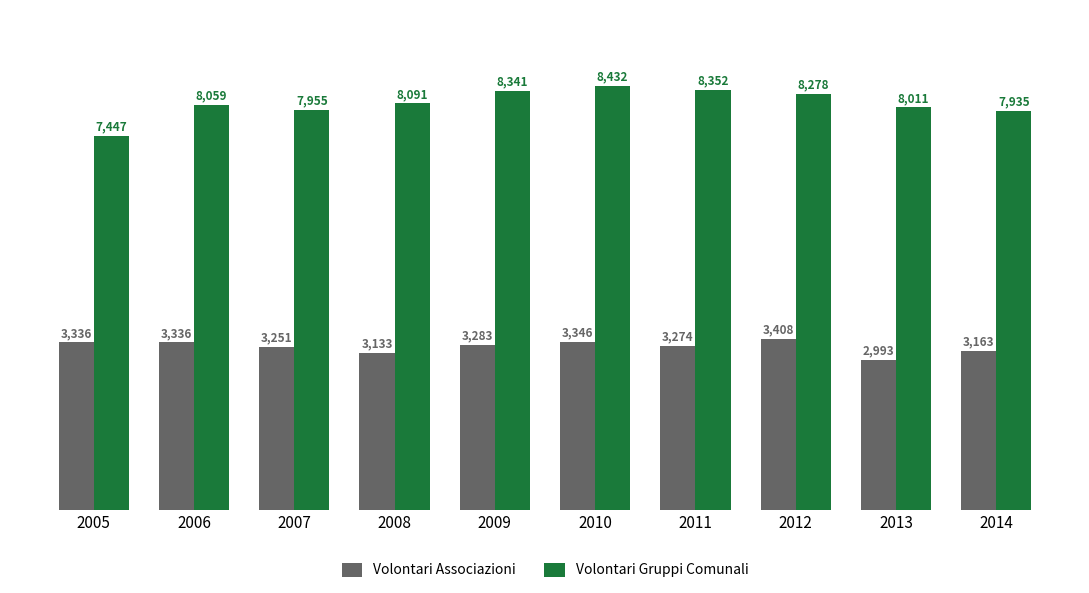

Reading left to right, what are all the values shown in this chart?

Volontari Associazioni: 2005=3336	2006=3336	2007=3251	2008=3133	2009=3283	2010=3346	2011=3274	2012=3408	2013=2993	2014=3163
Volontari Gruppi Comunali: 2005=7447	2006=8059	2007=7955	2008=8091	2009=8341	2010=8432	2011=8352	2012=8278	2013=8011	2014=7935